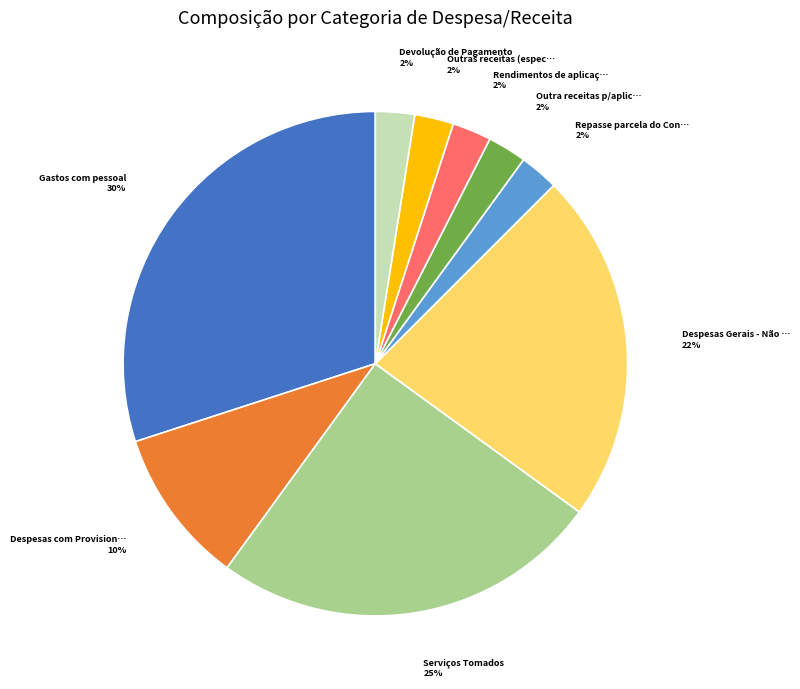

To the nearest percent, what is the average slice percentage?

11%